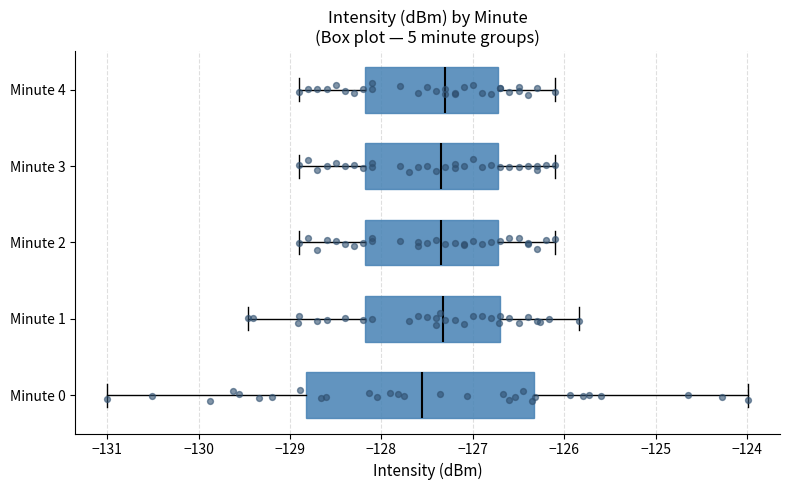

Reading bottom to top, read every box against the x-axis: the position of its median line, the range the box covers, and the ends of its whiskers. The values are not printed on the chart, so give them approximately, as read against the axis.

Minute 0: median -127.6, box -128.8 to -126.3, whiskers -131.0 to -124.0
Minute 1: median -127.3, box -128.2 to -126.7, whiskers -129.5 to -125.8
Minute 2: median -127.3, box -128.2 to -126.7, whiskers -128.9 to -126.1
Minute 3: median -127.3, box -128.2 to -126.7, whiskers -128.9 to -126.1
Minute 4: median -127.3, box -128.2 to -126.7, whiskers -128.9 to -126.1